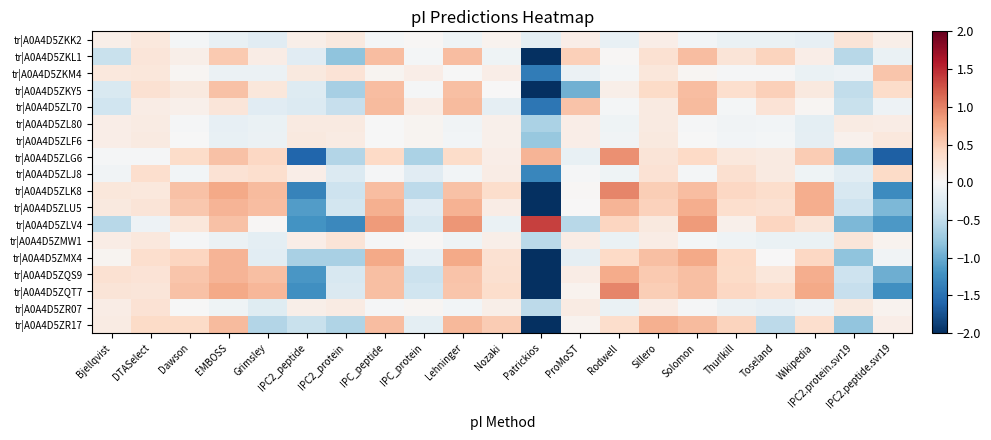

Which label corresponds to the largest value in the chart?

Patrickios